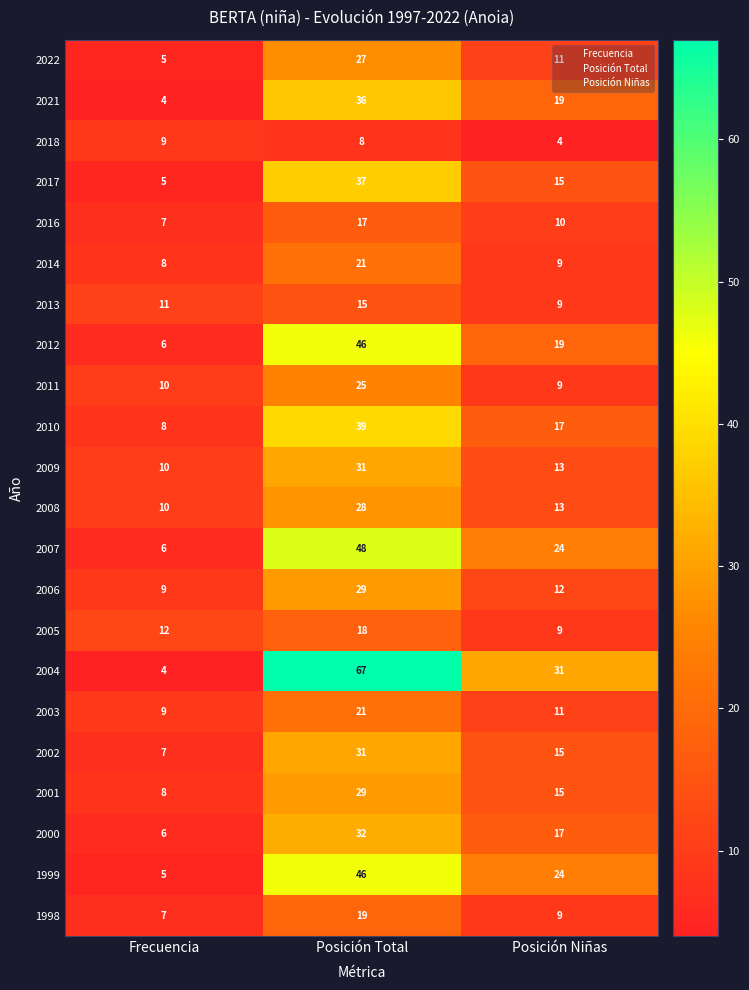

Is it true that 1998 equals 6 at Posición Niñas?

False